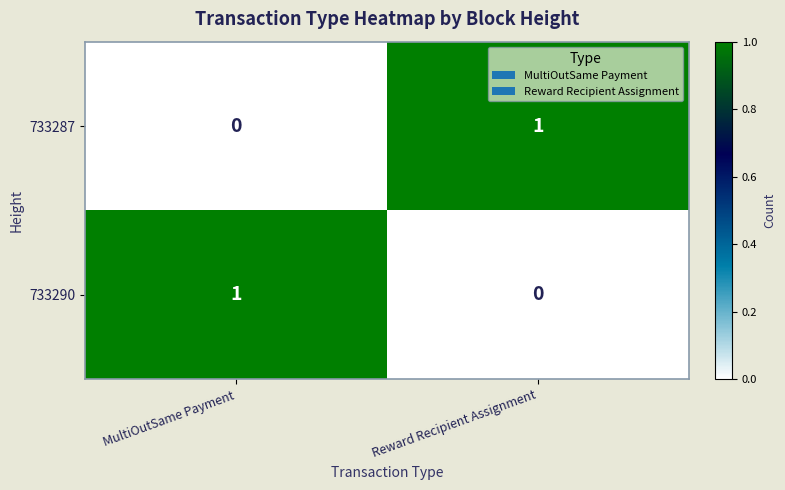

Which category has the lowest value in the 733287 series?

MultiOutSame Payment